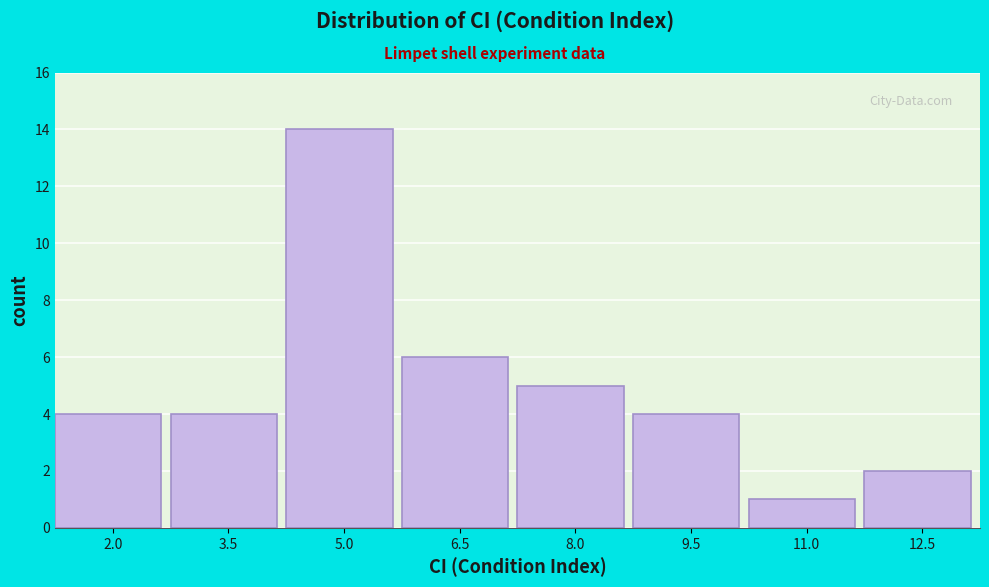

Reading left to right, what are all the values shown in this chart?

4	4	14	6	5	4	1	2